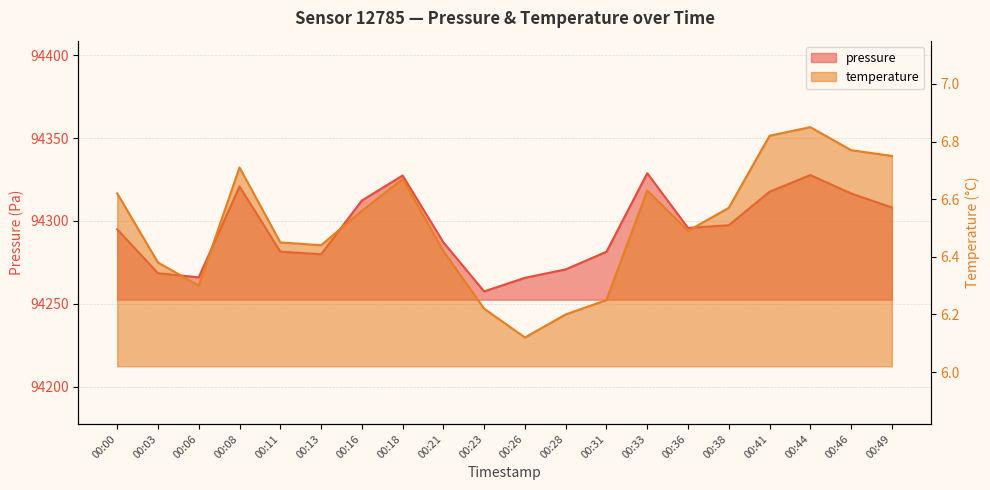

Which series has the widest spread of values?

pressure